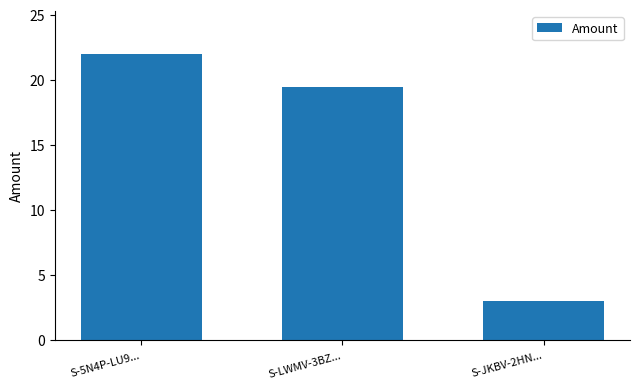

What is the difference between the maximum and minimum values?

19.0